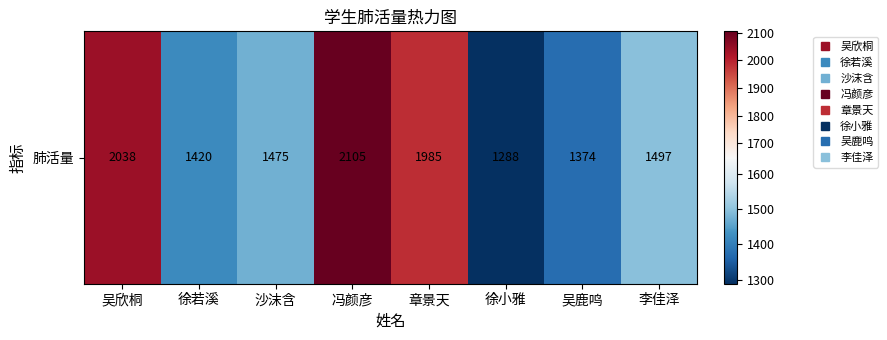

True or false: the data shows 2158 at 沙沫含.

False